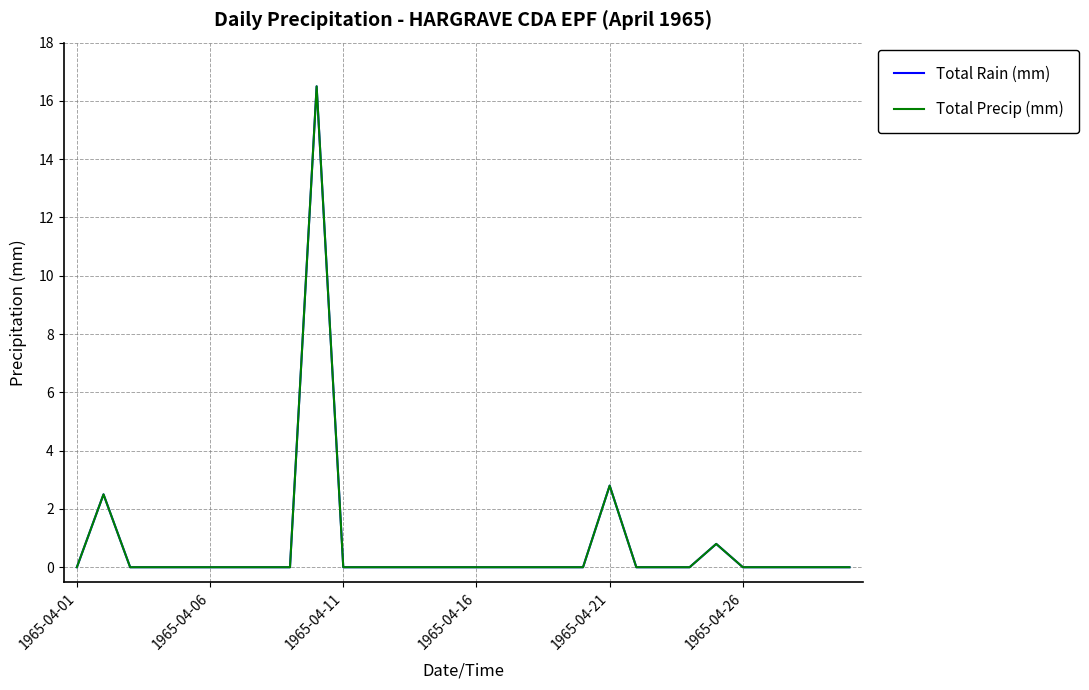

Does the chart have visible grid lines?

Yes